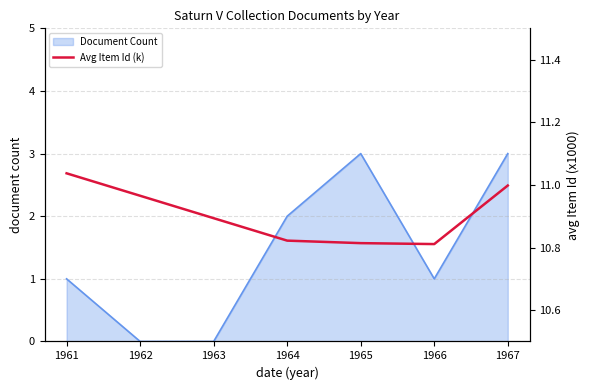

What is the greatest value displayed?

11.0